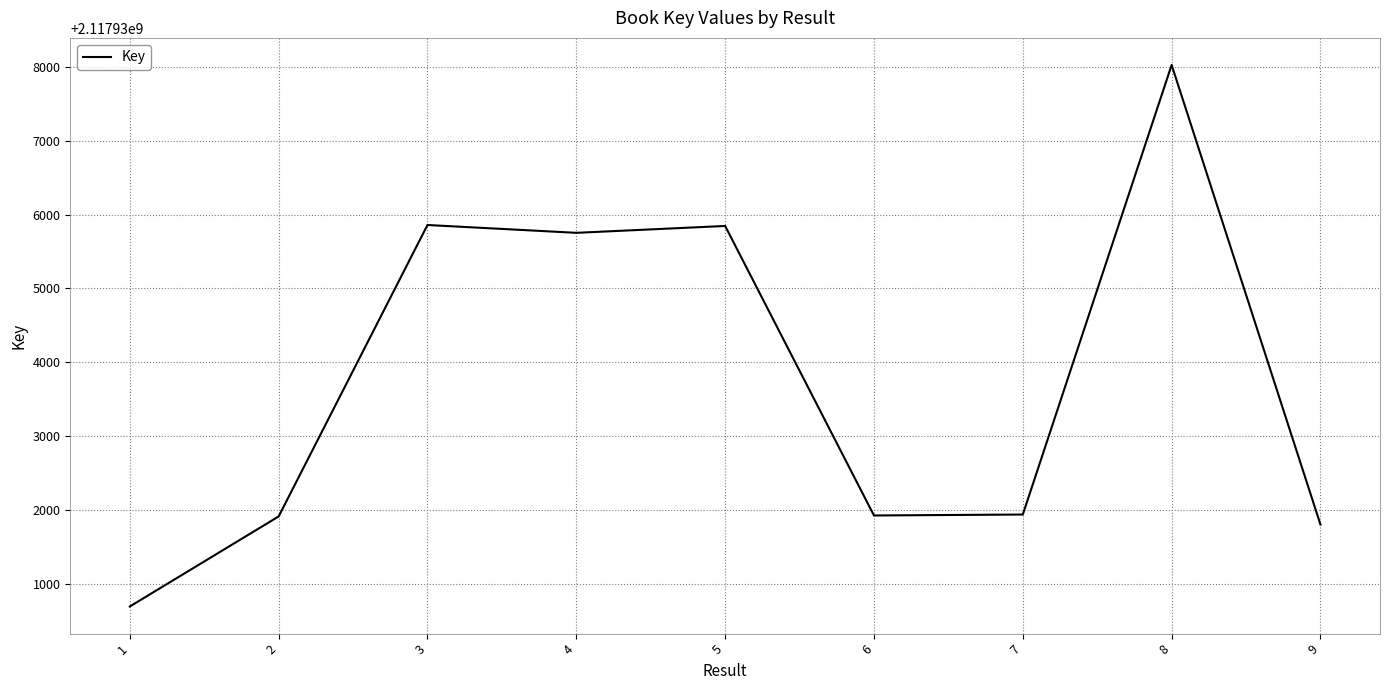

What is the change in value from 6 to 8?

+6103